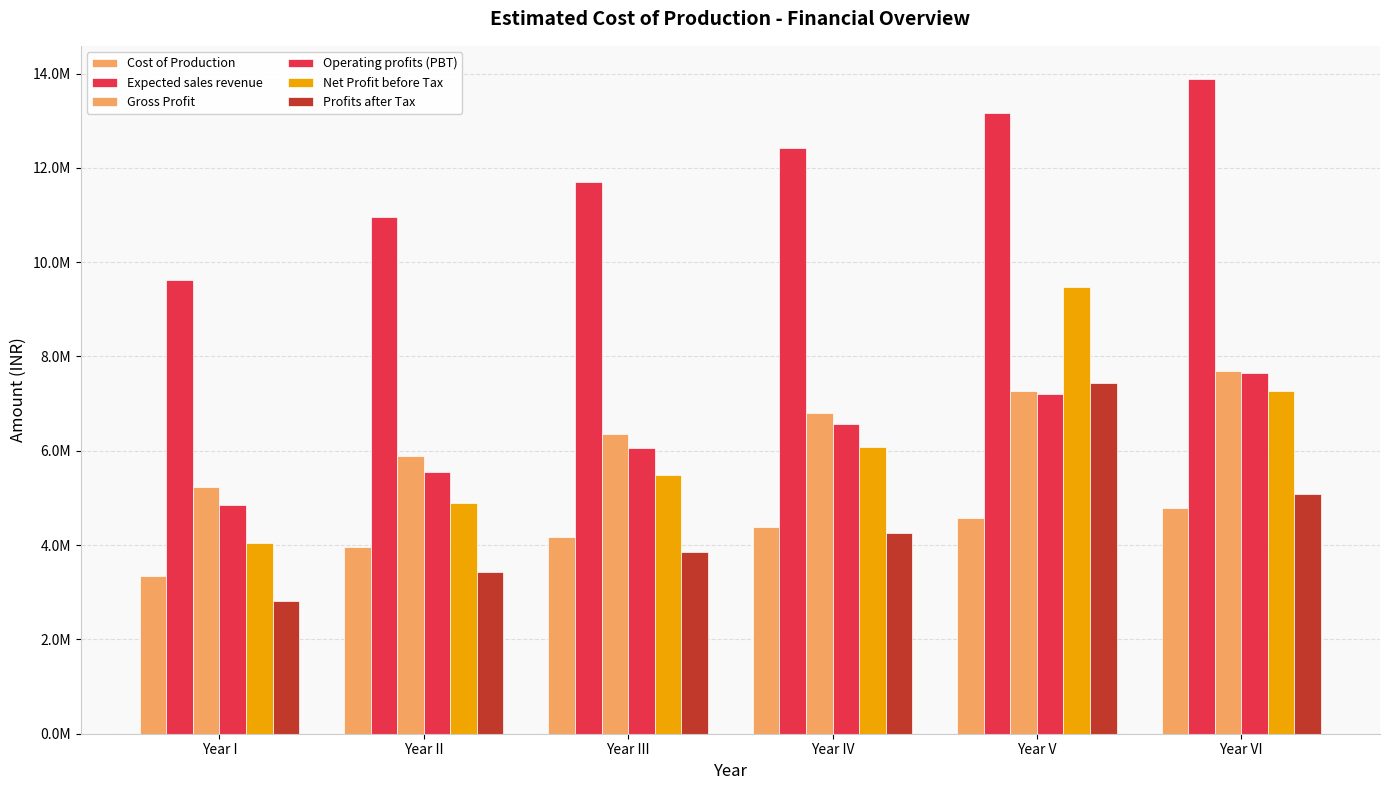

List the labels in order of Net Profit before Tax value, smallest first.

Year I, Year II, Year III, Year IV, Year VI, Year V